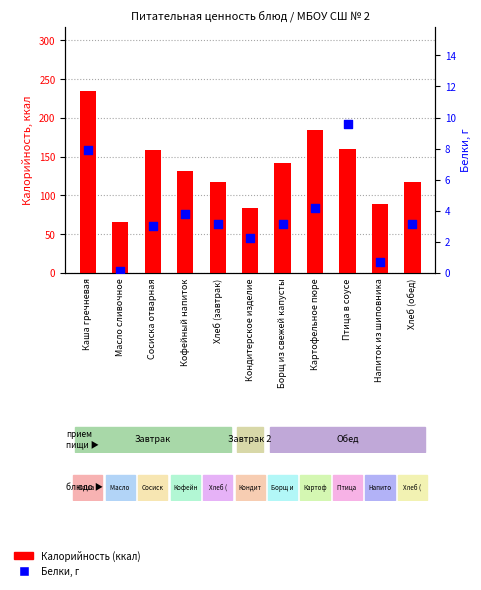

At which category is the sum across all series the highest?

Каша гречневая